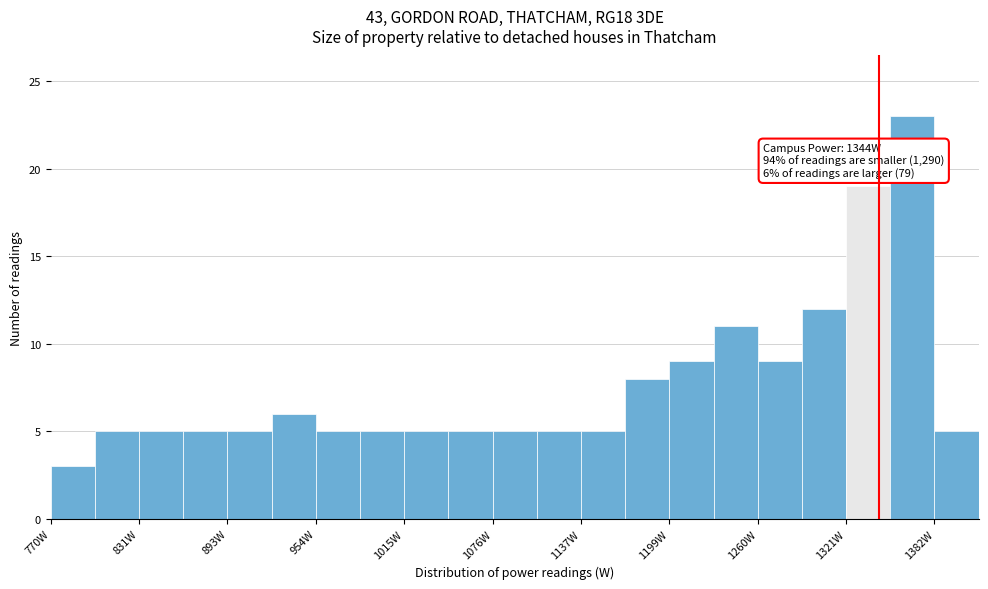

Around what value on the x-axis is the tallest bar? Give the approximate position of its centre, as read against the axis.

1370